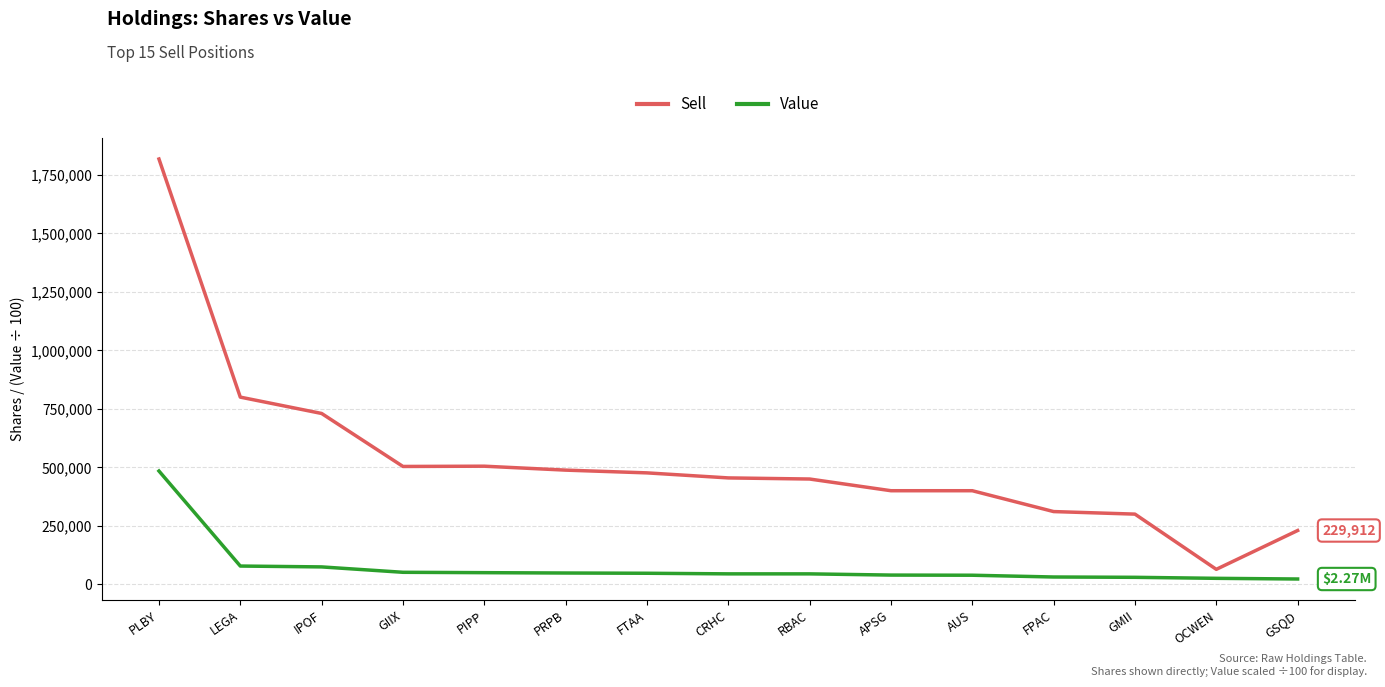

Between PLBY and APSG, which series saw the biggest shift?

Sell